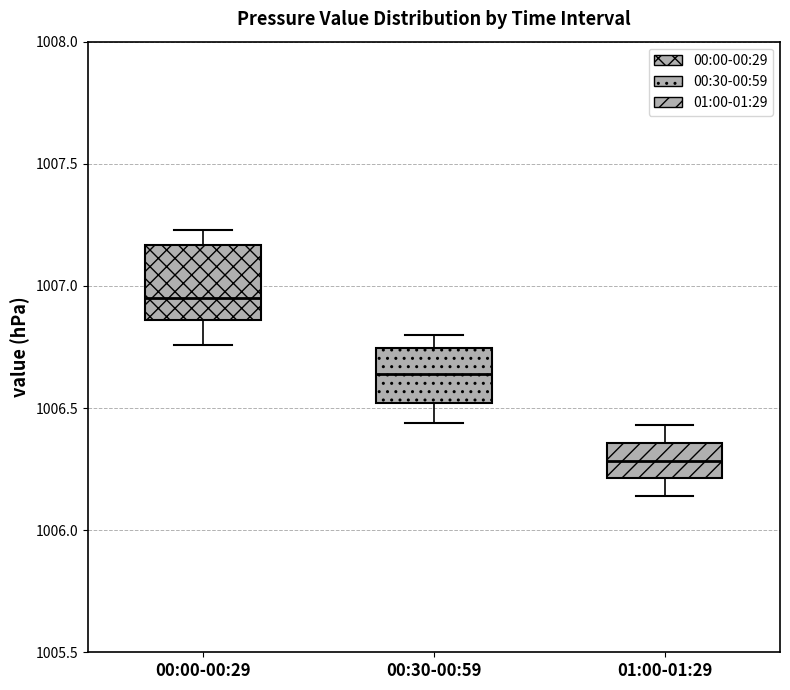

Reading left to right, read every box against the y-axis: the position of its median line, the range the box covers, and the ends of its whiskers. The values are not printed on the chart, so give them approximately, as read against the axis.

00:00-00:29: median 1006.95, box 1006.85 to 1007.15, whiskers 1006.75 to 1007.25
00:30-00:59: median 1006.65, box 1006.50 to 1006.75, whiskers 1006.45 to 1006.80
01:00-01:29: median 1006.30, box 1006.20 to 1006.35, whiskers 1006.15 to 1006.45